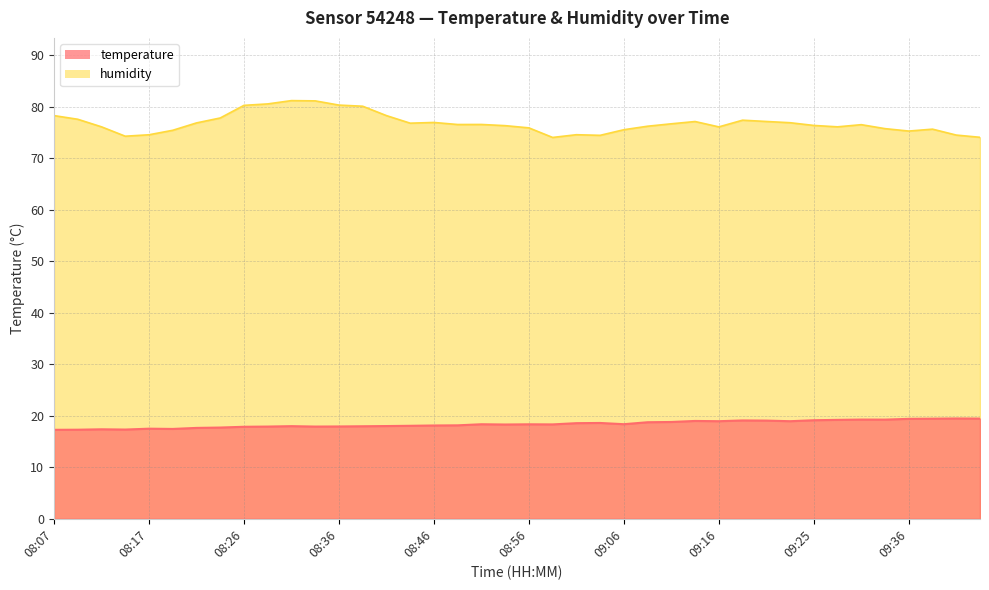

What position from the left is 08:44?

16